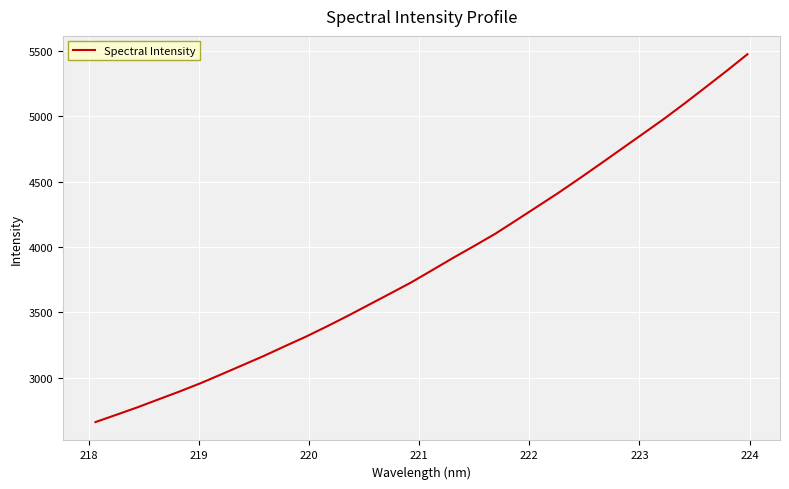

What is the difference between the second highest and minimum values?

2684.1